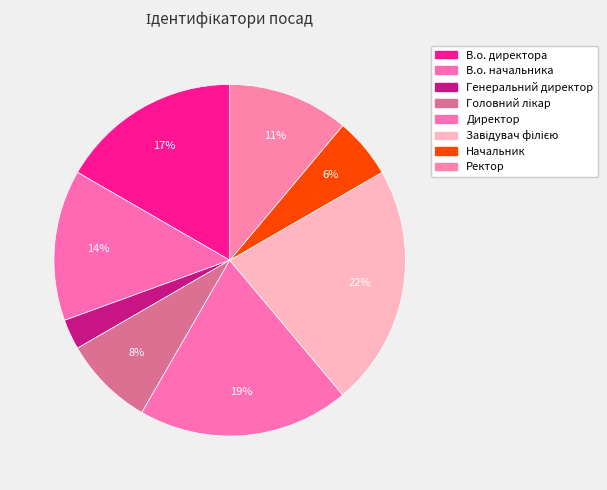

To the nearest percent, what portion does Начальник represent?

6%